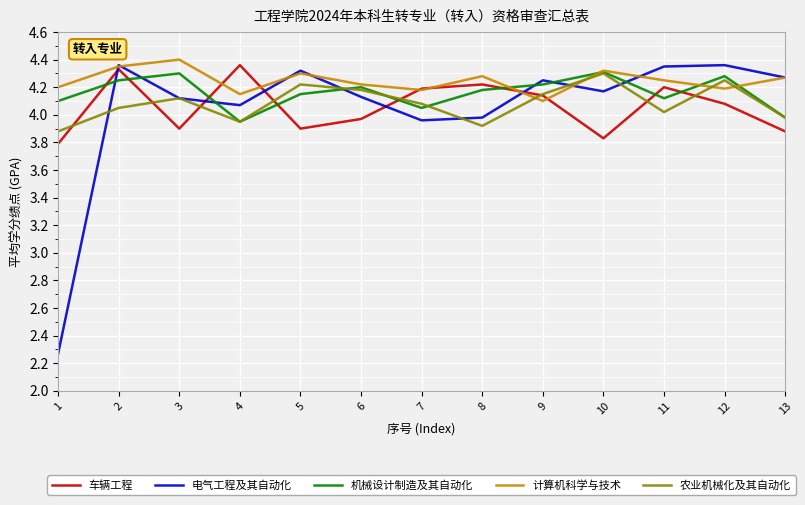

What is the sum of the 计算机科学与技术 values at 1 and 5?

8.5